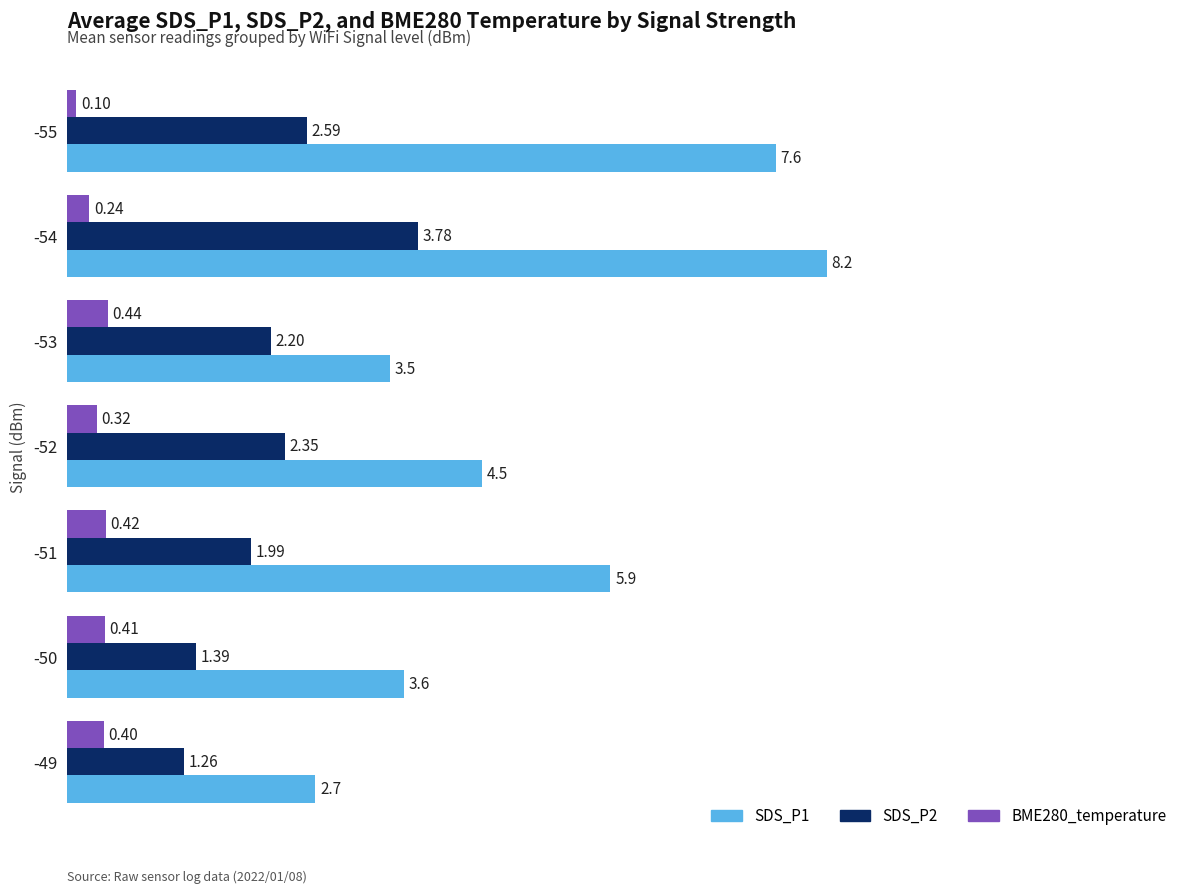

What is the greatest value displayed?

8.2